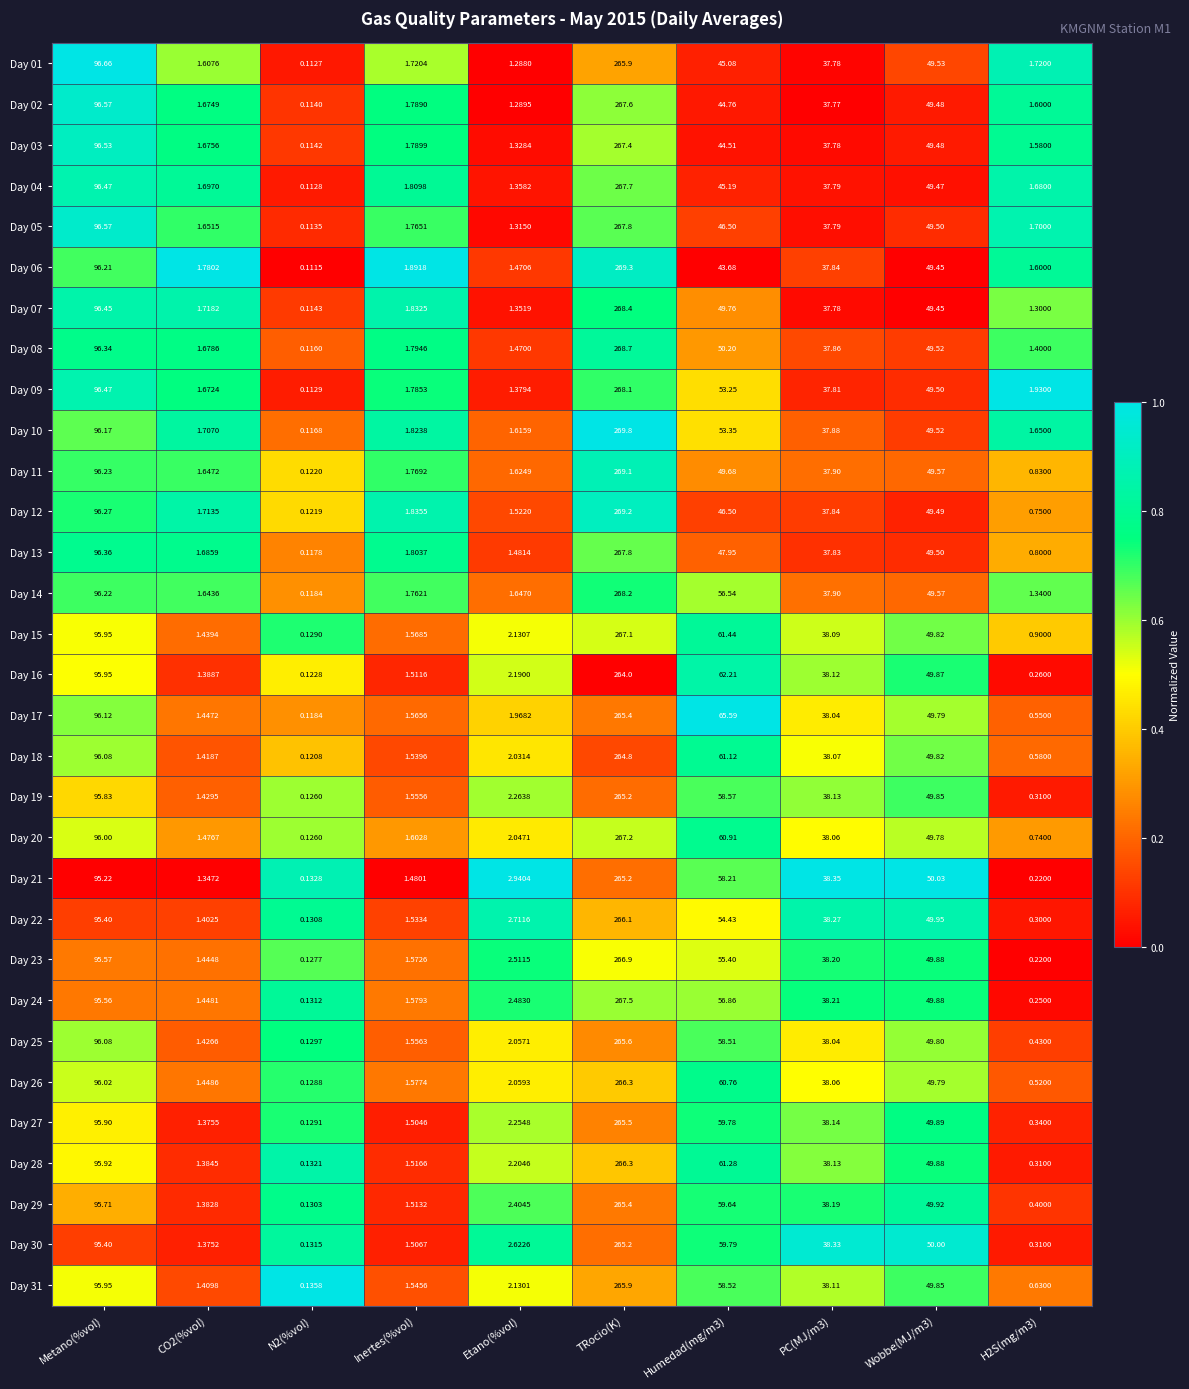

Is the value of Day 20 at Inertes(%vol) greater than the value of Day 12 at TRocio(K)?

No